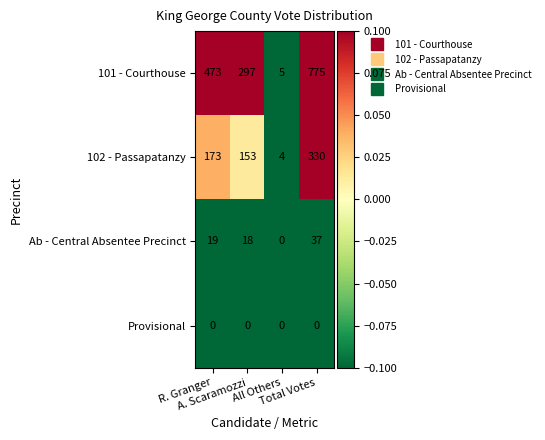

Rank the series by their maximum value, from highest to lowest.

101 - Courthouse, 102 - Passapatanzy, Ab - Central Absentee Precinct, Provisional